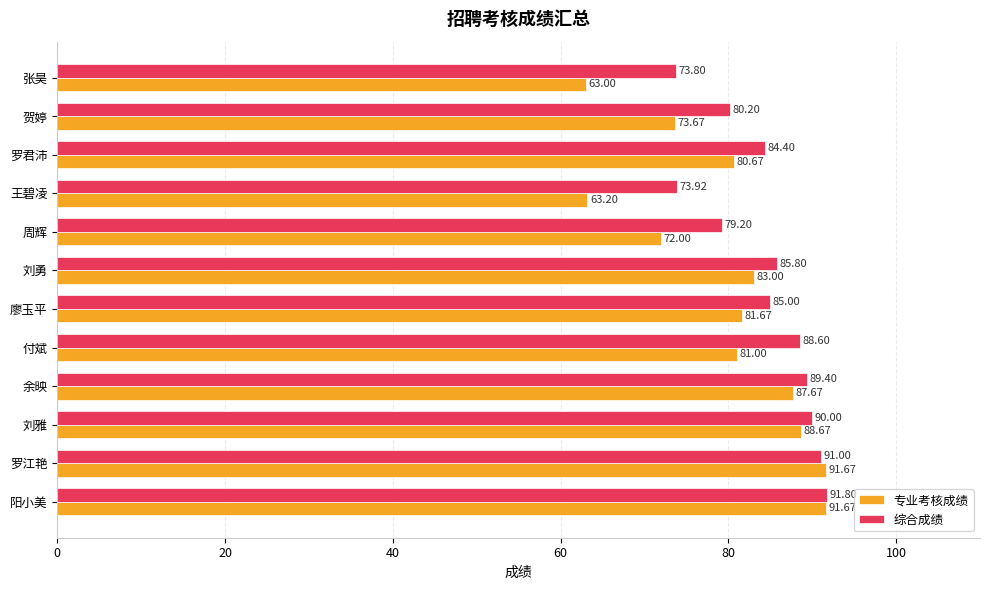

What is the maximum value for 专业考核成绩?

91.7